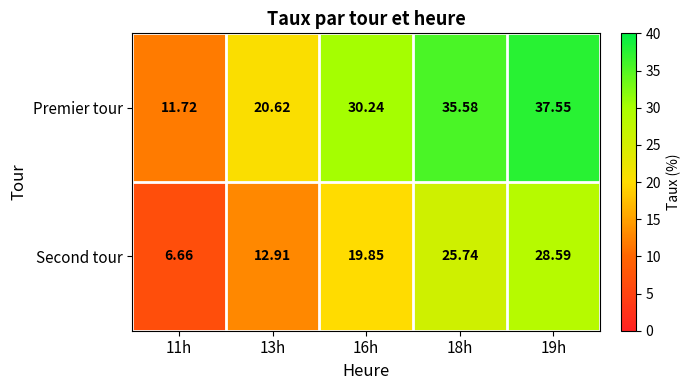

List the series in order of their overall mean, highest first.

Premier tour, Second tour